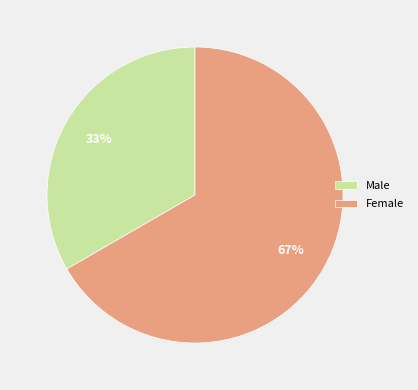

To the nearest percent, what is the combined percentage of Female and Male?

100%